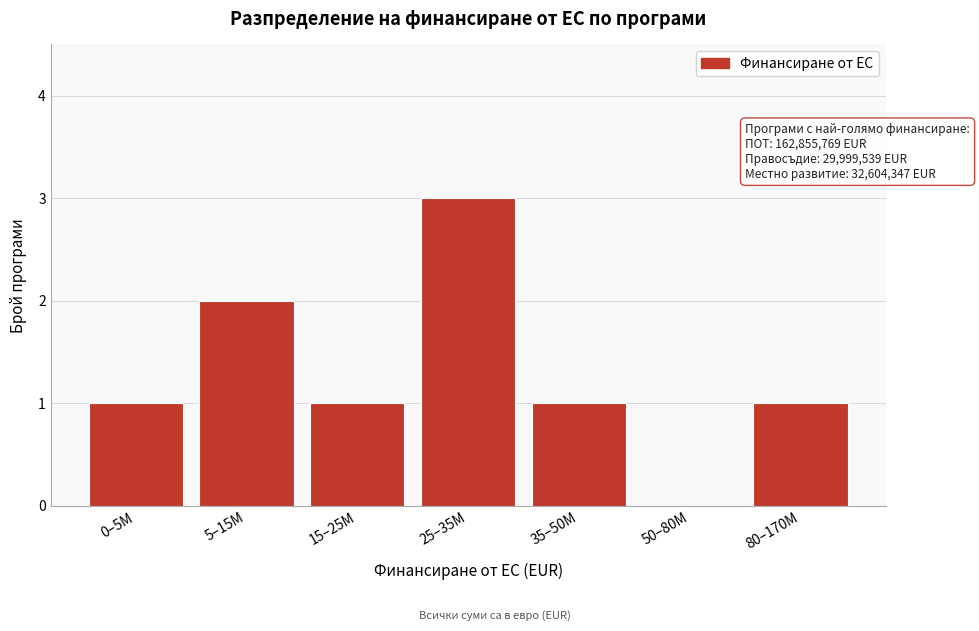

Reading left to right, extract all data points from this chart.

0–5M=1	5–15M=2	15–25M=1	25–35M=3	35–50M=1	50–80M=0	80–170M=1